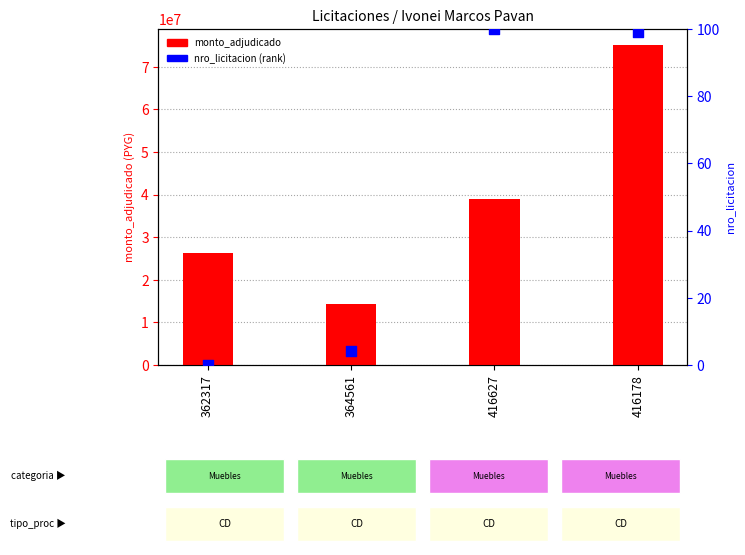

What is the total value across all series at 416627?

39040100.0